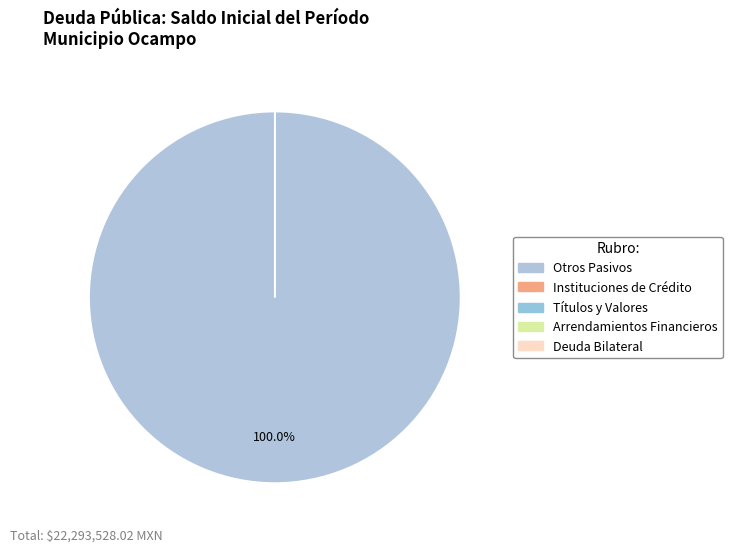

True or false: Deuda Interna (Corto Plazo) accounts for 1% of the total.

False